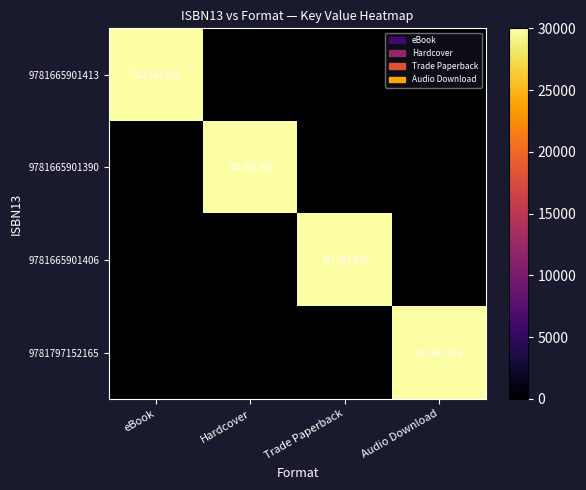

Is it true that 9781665901406 equals 182691926 at Trade Paperback?

True